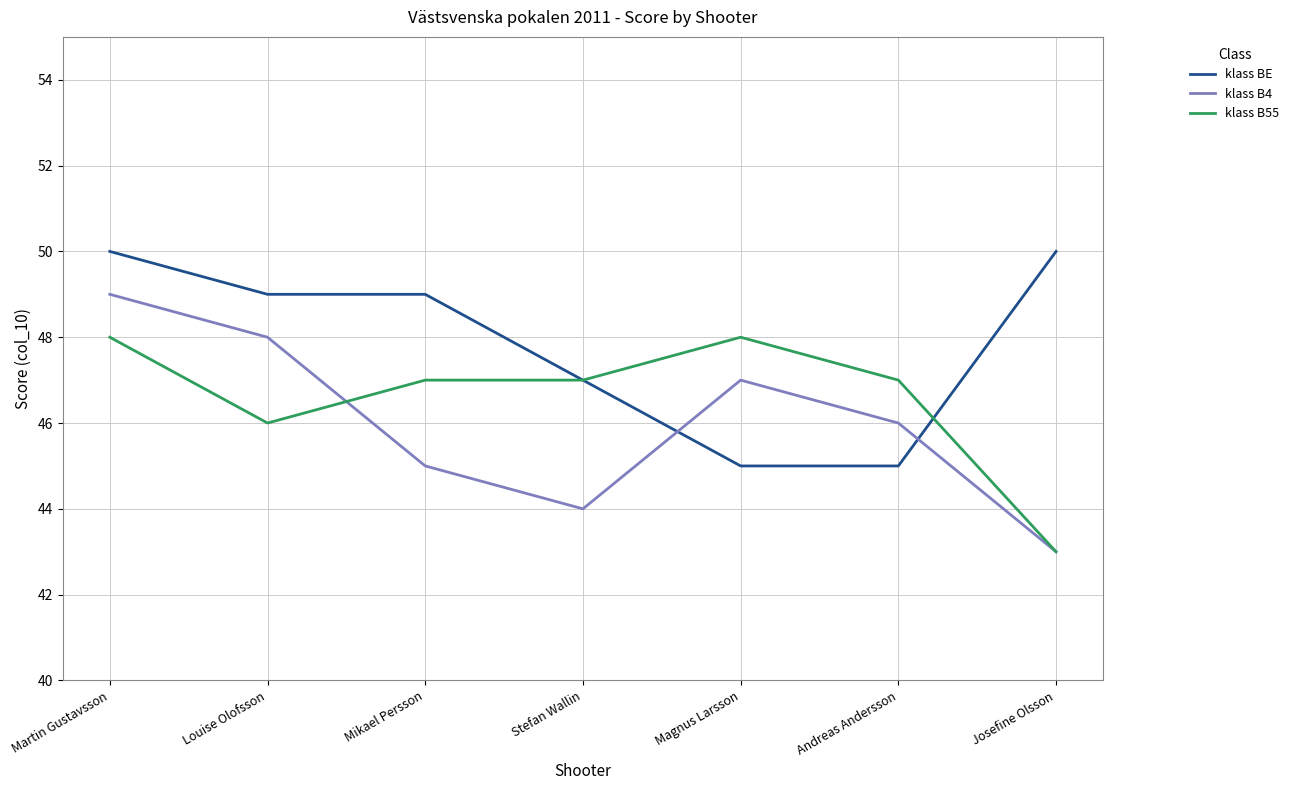

Which series ends up on top after the final intersection of klass BE and klass B4?

klass BE